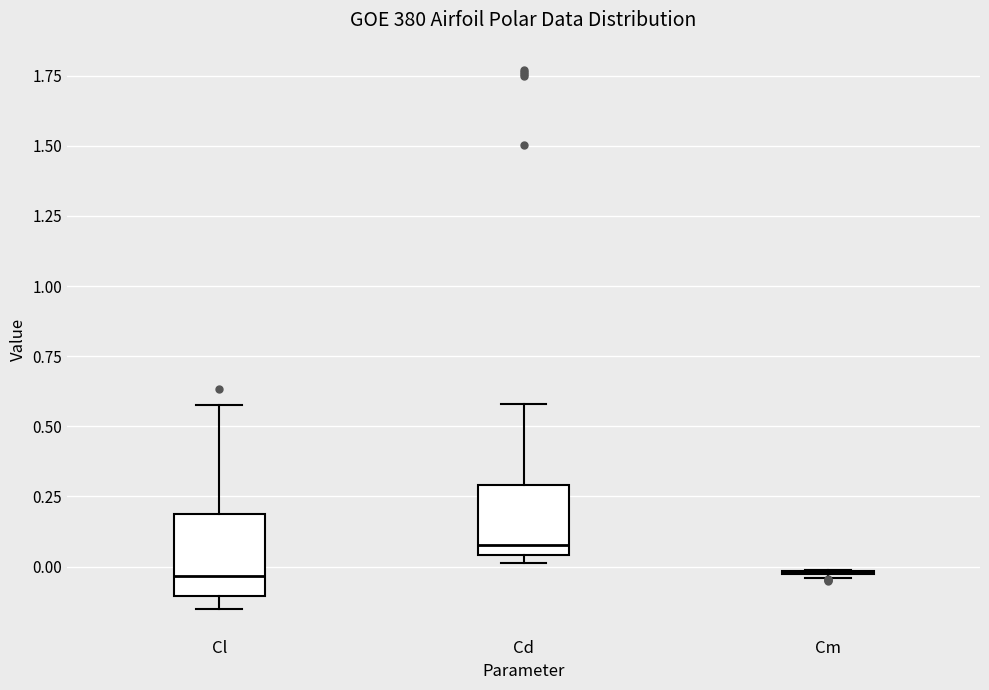

Reading left to right, transcribe this box plot: for each box, give where its median line is, the range the box spans, and where its two whiskers end, as read against the y-axis. The values are not printed on the chart, so give them approximately, as read against the axis.

Cl: median -0.05, box -0.10 to 0.20, whiskers -0.15 to 0.60
Cd: median 0.10, box 0.05 to 0.30, whiskers 0.00 to 0.60
Cm: box collapsed to a line at 0.00, whiskers -0.05 to 0.00